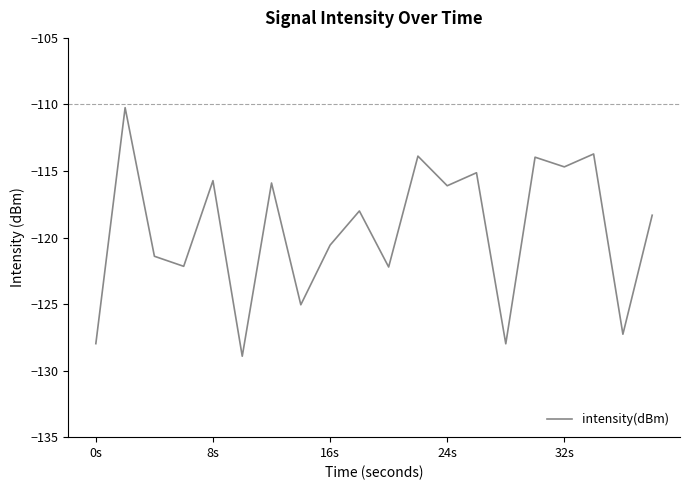

How many interior local peaks (higher than both neighbors) does the data have?

8